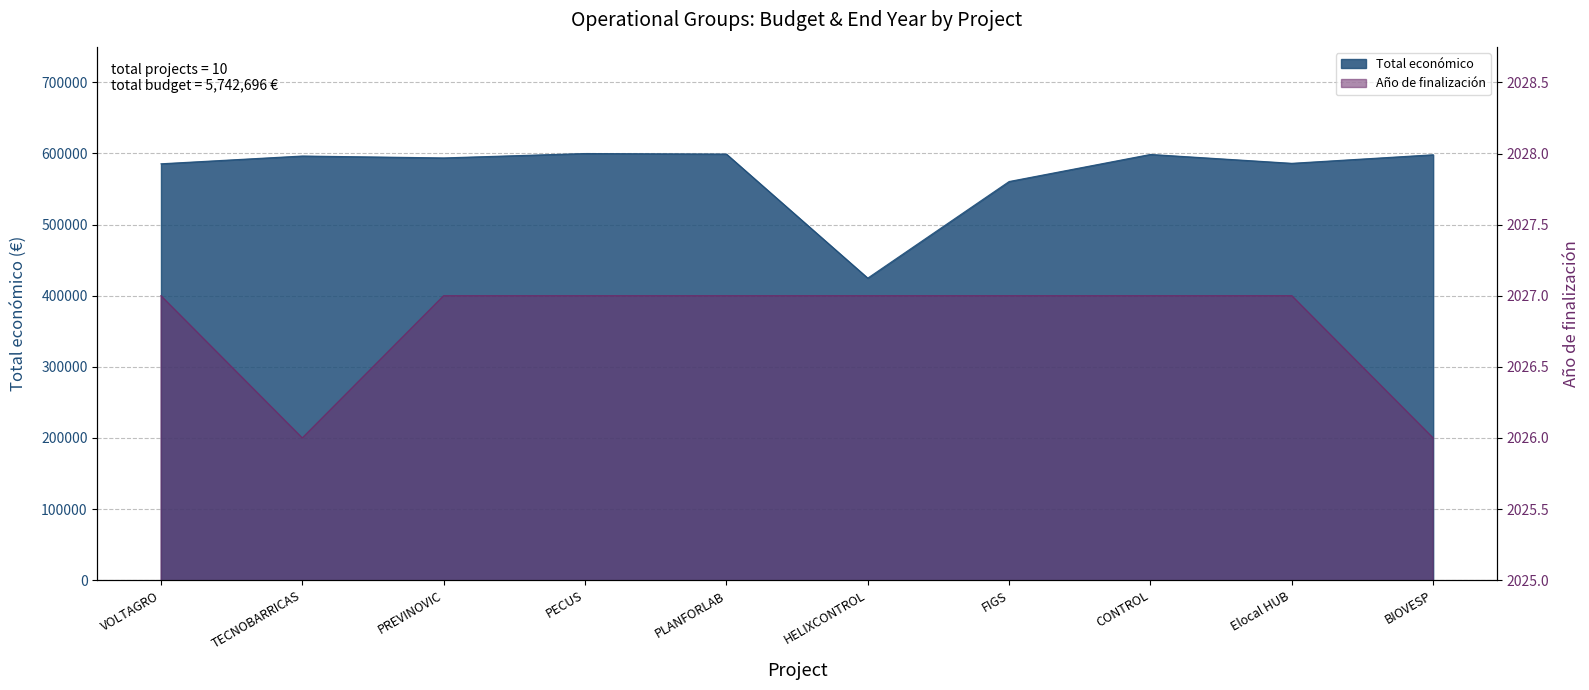

The Año de finalización series shows 2027 at PLANFORLAB. True or false?

True